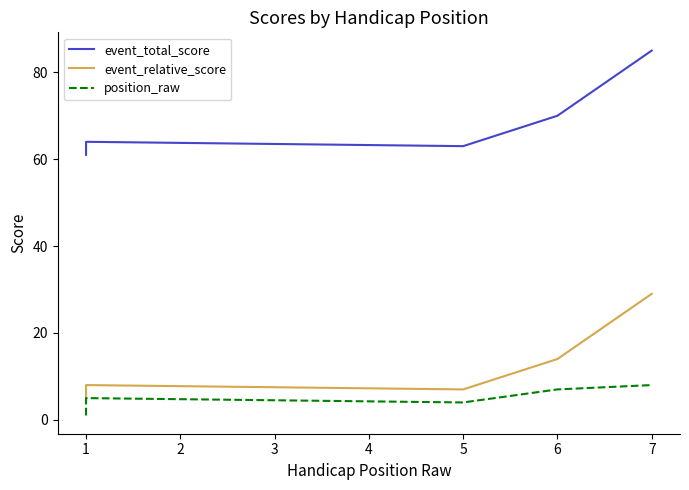

List the series in order of their peak value, lowest first.

position_raw, event_relative_score, event_total_score